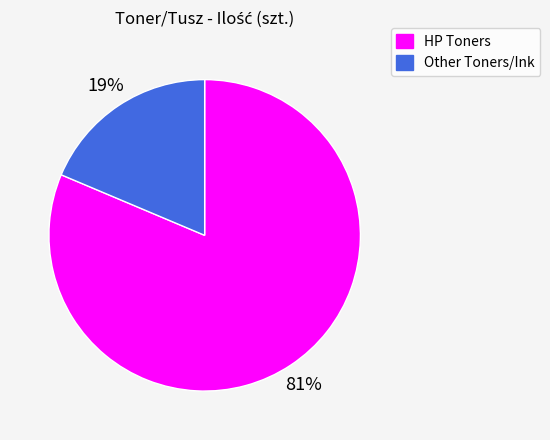

Does any single category account for the majority?

Yes